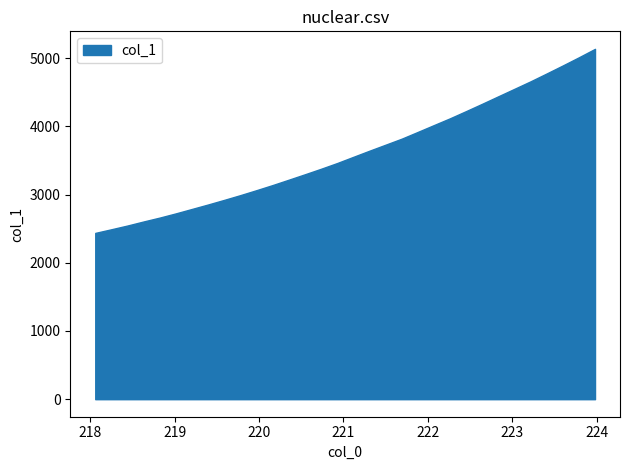

Rank the categories by value from lowest to highest.

218.0596, 218.2508, 218.442, 218.6332, 218.8244, 219.0156, 219.2067, 219.3979, 219.589, 219.7801, 219.9712, 220.1623, 220.3533, 220.5444, 220.7354, 220.9264, 221.1174, 221.3083, 221.4993, 221.6902, 221.8812, 222.0721, 222.263, 222.4538, 222.6447, 222.8355, 223.0264, 223.2172, 223.408, 223.5987, 223.7895, 223.9802